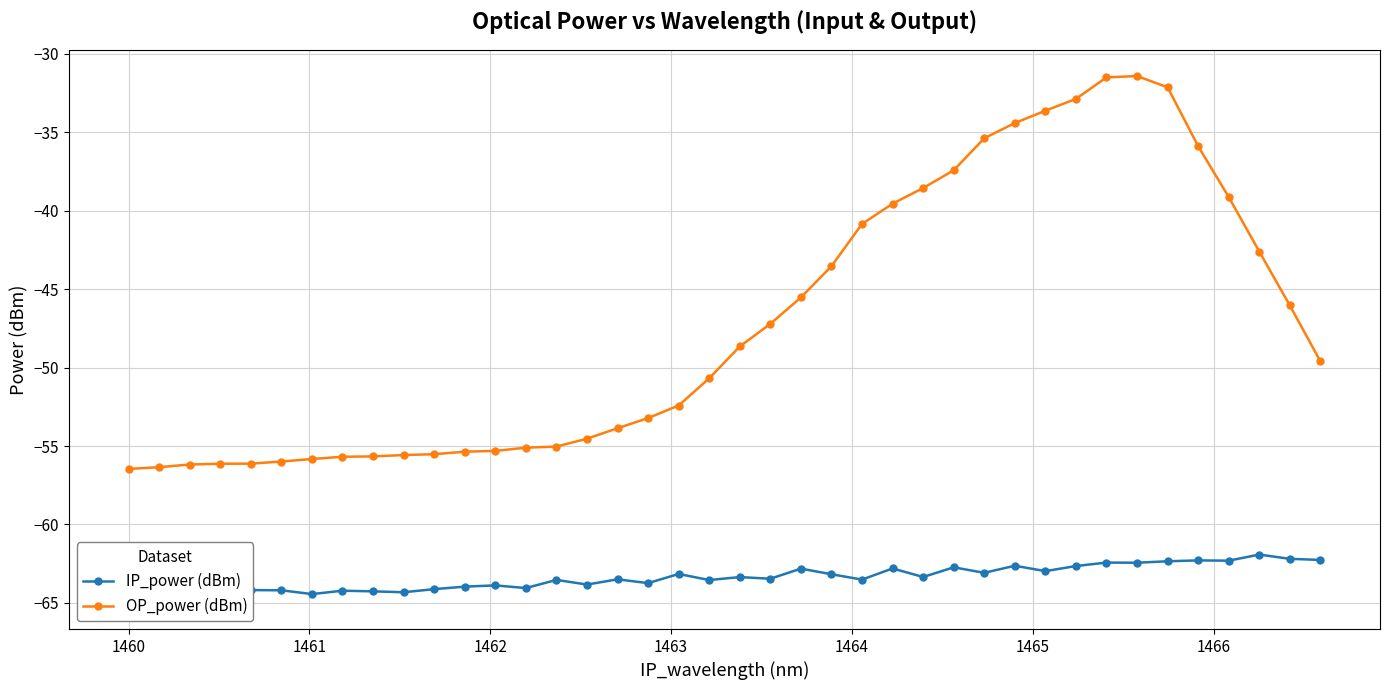

True or false: OP_power (dBm) and IP_power (dBm) intersect in this chart.

False